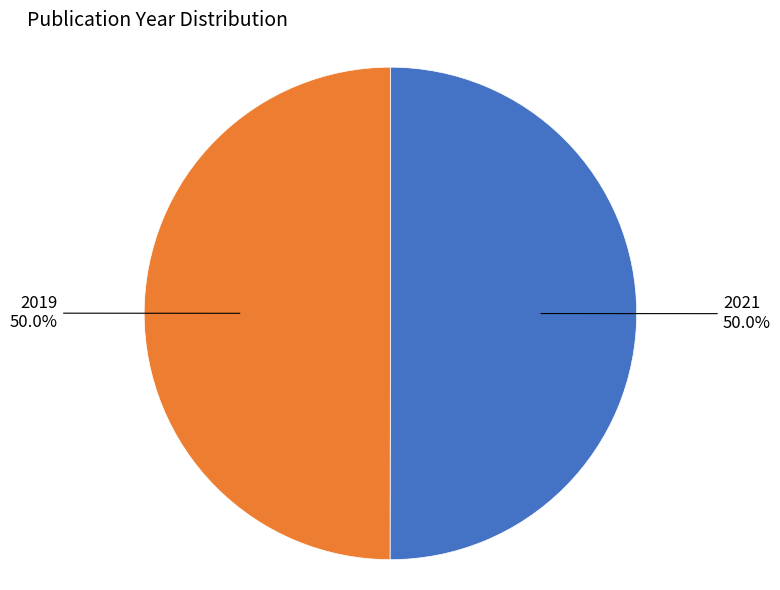

To the nearest percent, what percentage of the pie is 2019?

50%